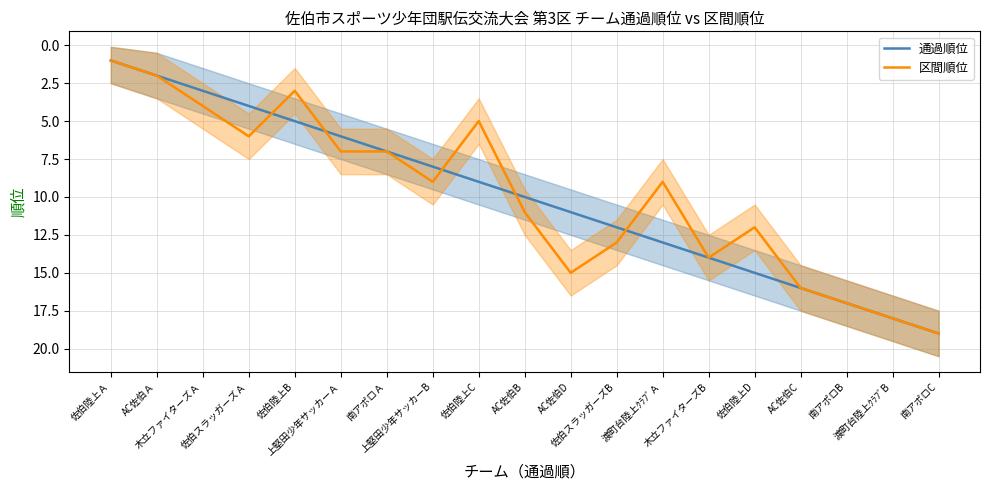

Reading right to left, transcribe all the data shown in this chart.

通過順位: 19	18	17	16	15	14	13	12	11	10	9	8	7	6	5	4	3	2	1
区間順位: 19	18	17	16	12	14	9	13	15	11	5	9	7	7	3	6	4	2	1